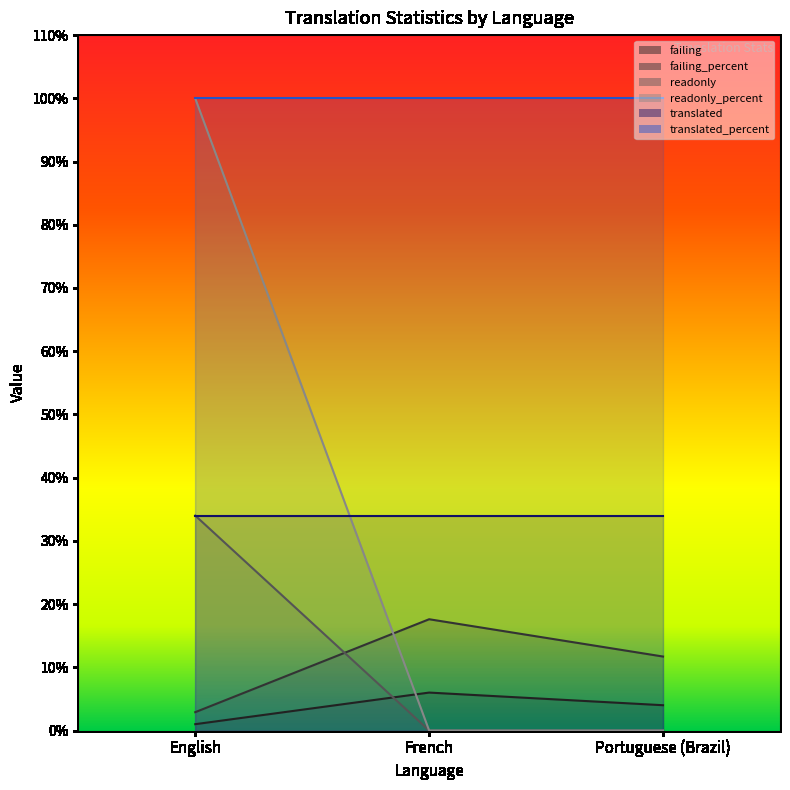

Between English and Portuguese (Brazil), which series saw the biggest shift?

readonly_percent